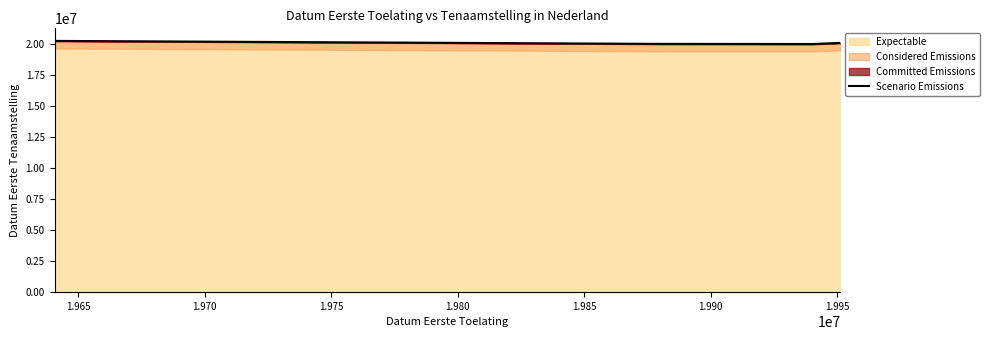

How many data points are less than 20060202?

2